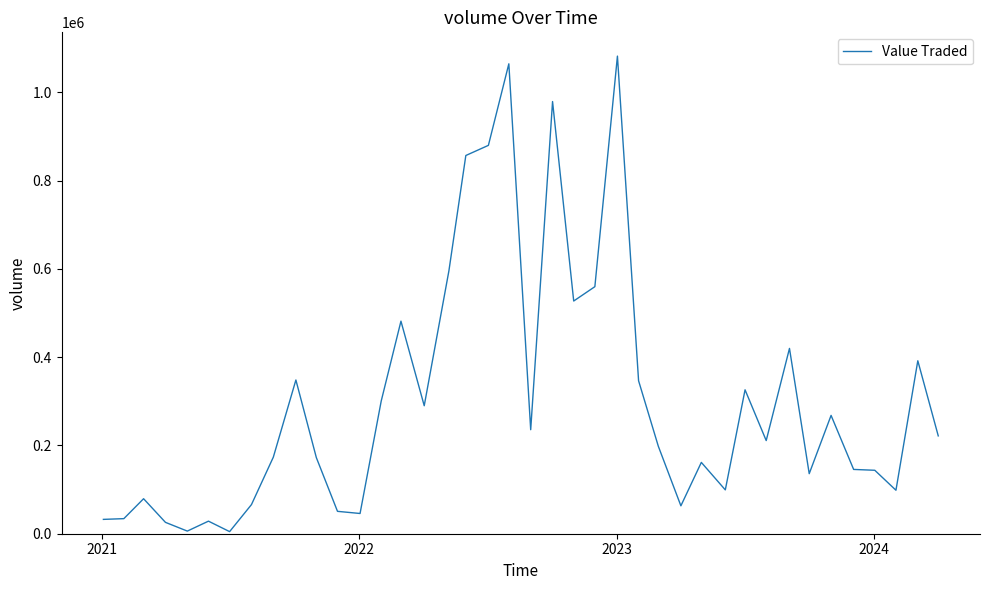

What is the smallest value displayed?

4767